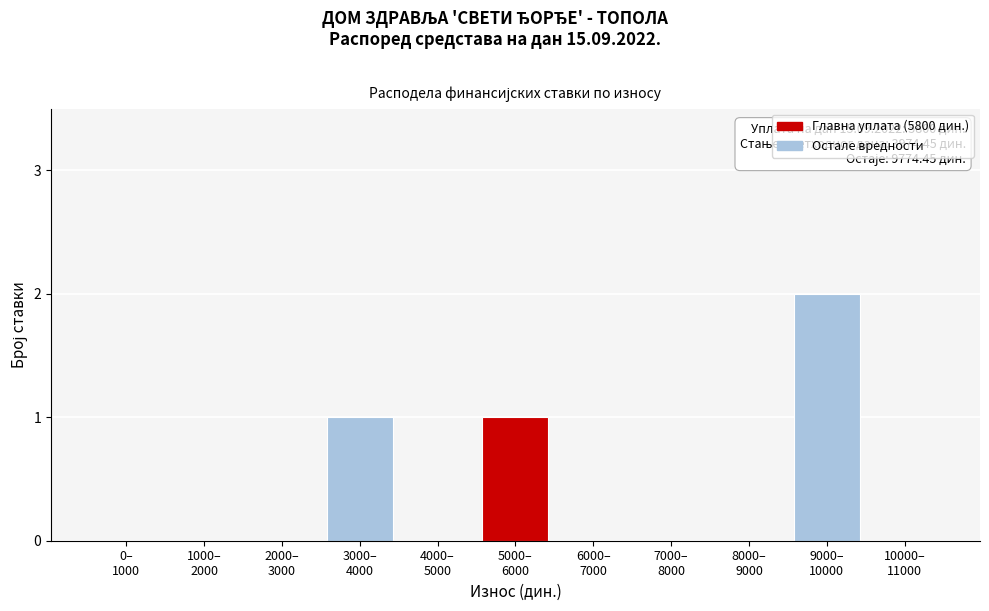

What is the sum of all values?

4